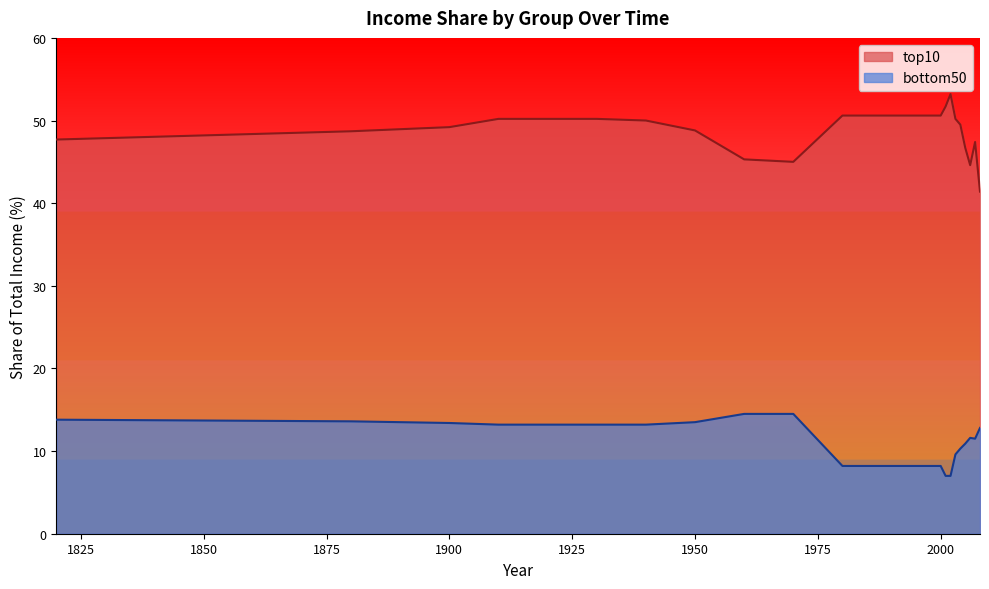

True or false: bottom50 and top10 cross at least once.

False